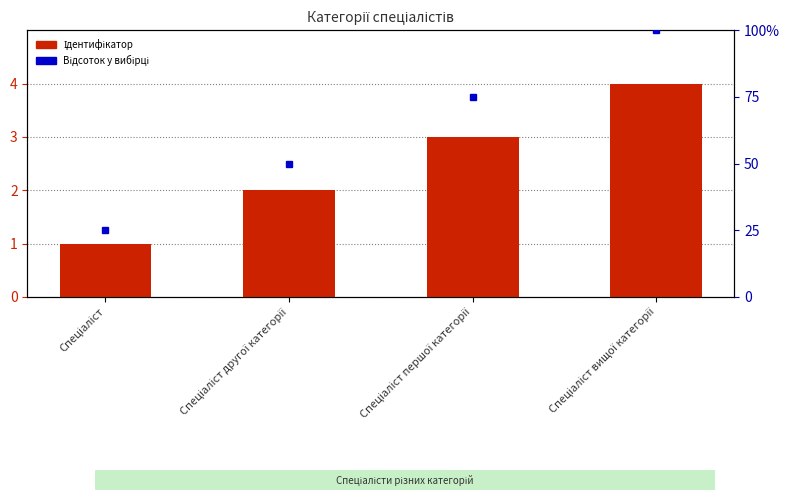

List the labels in order of value, largest first.

Спеціаліст вищої категорії, Спеціаліст першої категорії, Спеціаліст другої категорії, Спеціаліст